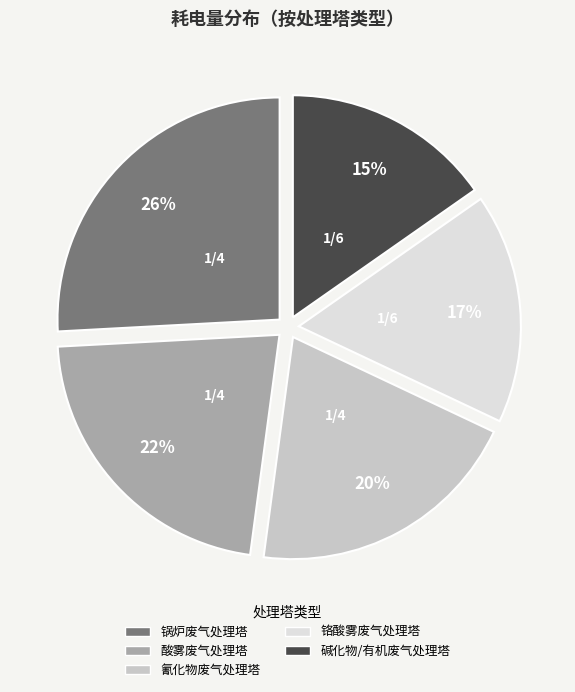

To the nearest percent, what is the average slice percentage?

20%